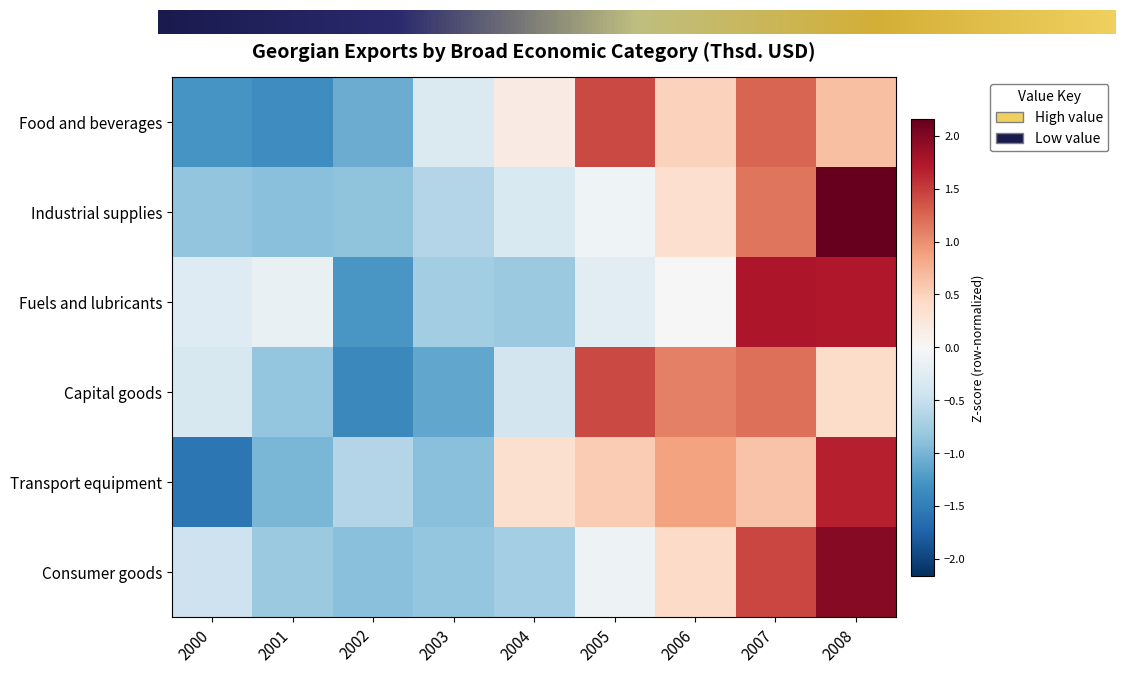

At which category is the sum across all series the highest?

2008